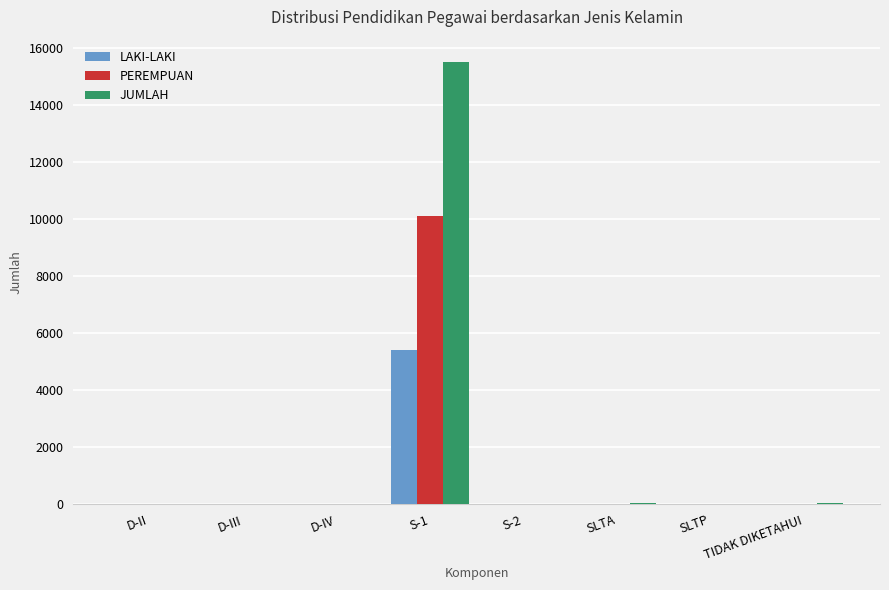

What is the greatest value displayed?

15520